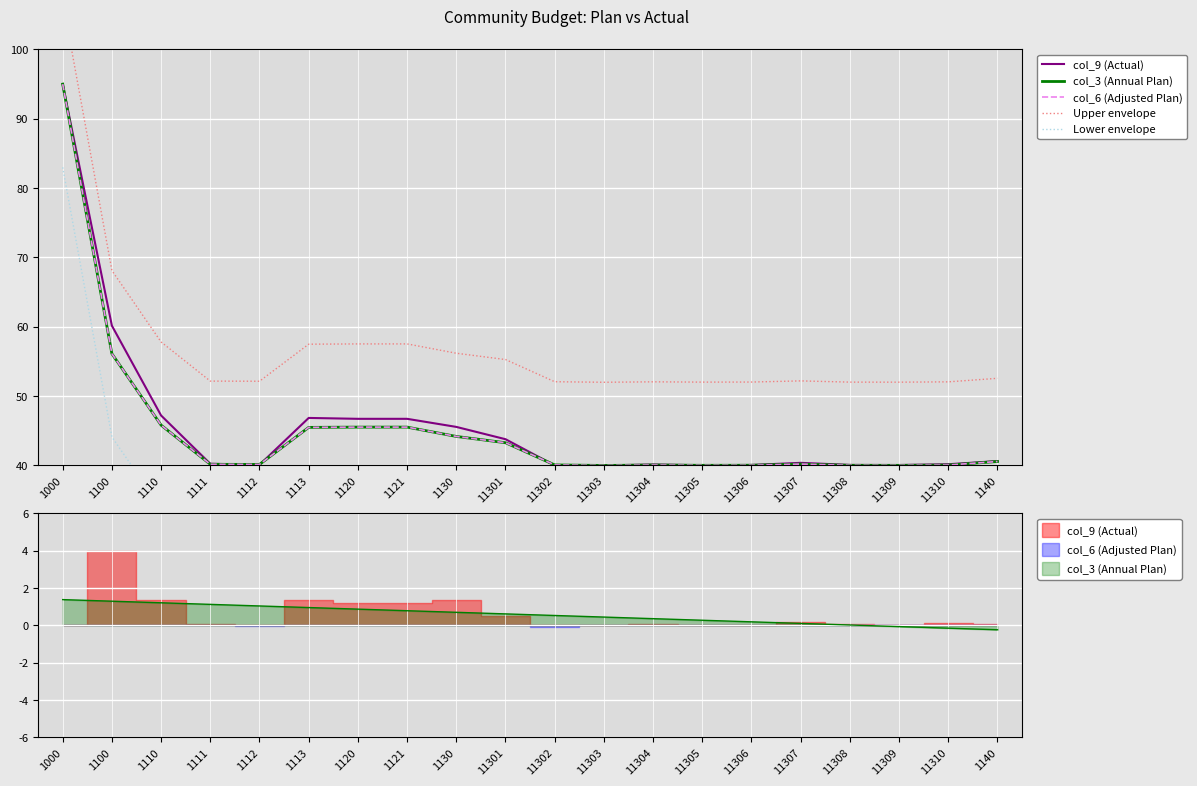

What is the difference between the second highest and minimum values in the Lower envelope series?

16.1